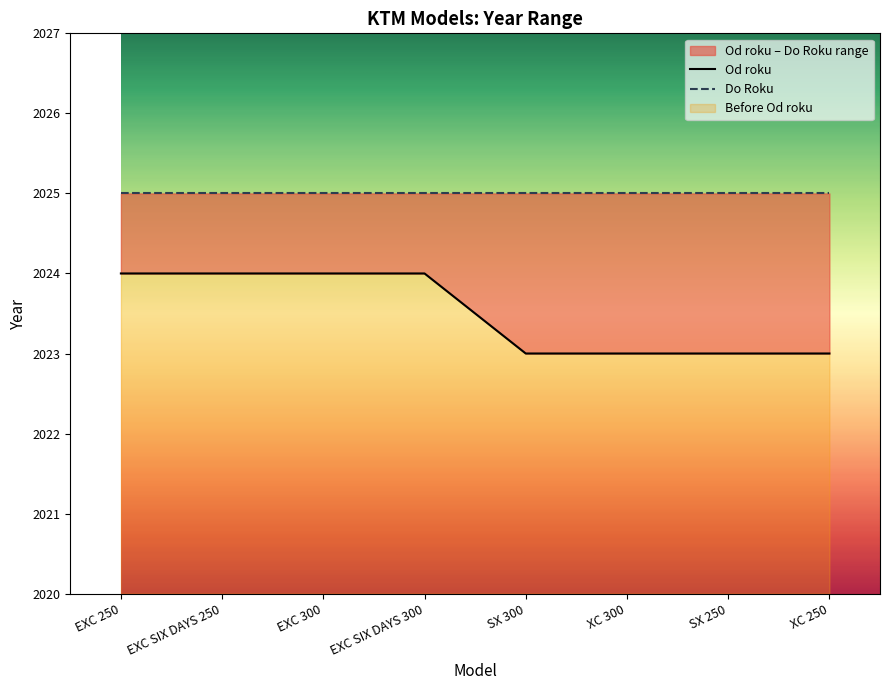

List the labels in order of value, smallest first.

SX 300, XC 300, SX 250, XC 250, EXC 250, EXC SIX DAYS 250, EXC 300, EXC SIX DAYS 300